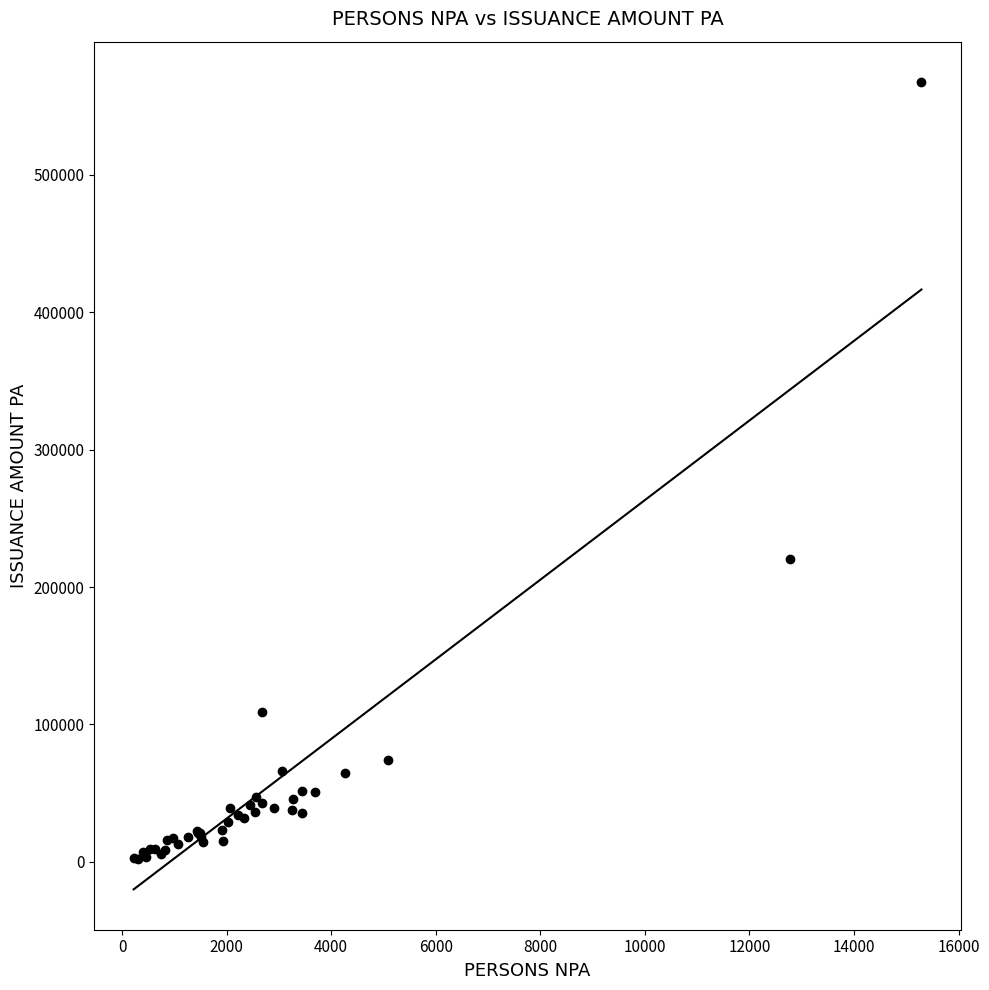

What Y value in the scatter plot is closest to 284860?

220710